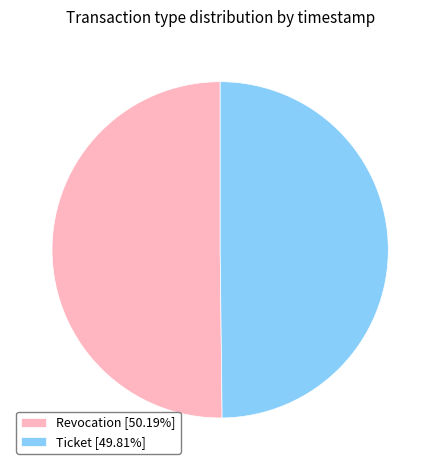

Combined, do Ticket [49.81%] and Revocation [50.19%] account for over 50%?

Yes